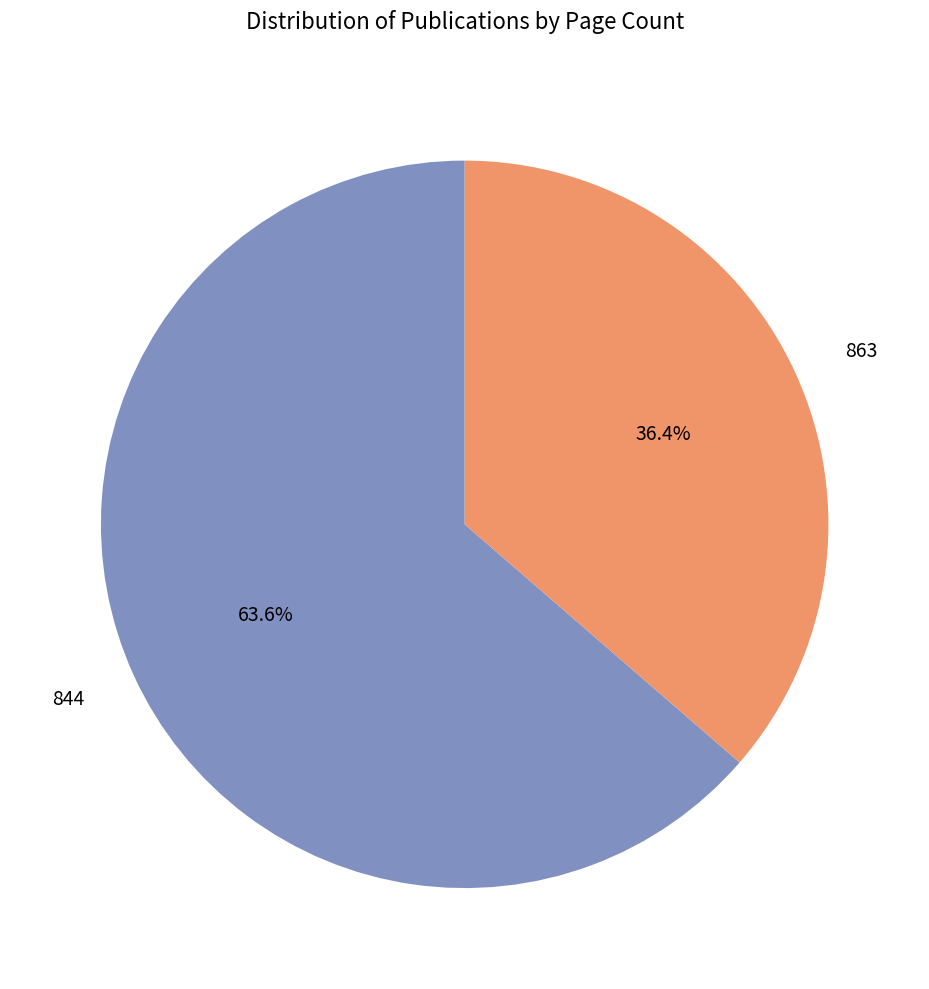

To the nearest percent, what portion does 863 represent?

36%